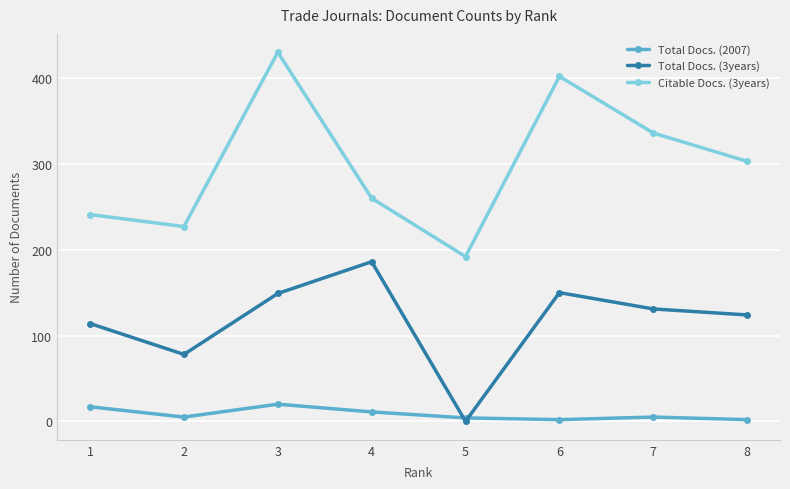

Does the chart have visible grid lines?

Yes